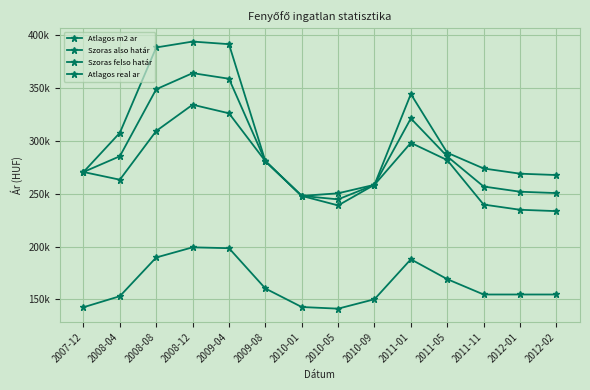

Reading right to left, extract all data points from this chart.

Atlagos m2 ar: 154.6	154.6	154.6	169.1	187.9	150.1	141.2	142.7	160.3	198.4	199.3	189.6	153.0	142.5
Szoras also határ: 233.5	234.8	239.8	281.9	298.2	258.5	238.9	248.0	280.9	326.2	334.3	309.4	263.3	270.6
Szoras felso határ: 267.7	269.0	273.9	288.9	344.4	258.5	250.4	248.0	280.9	391.7	394.1	388.5	307.7	270.6
Atlagos real ar: 250.6	251.9	256.9	285.4	321.3	258.5	244.7	248.0	280.9	358.9	364.2	349.0	285.5	270.6